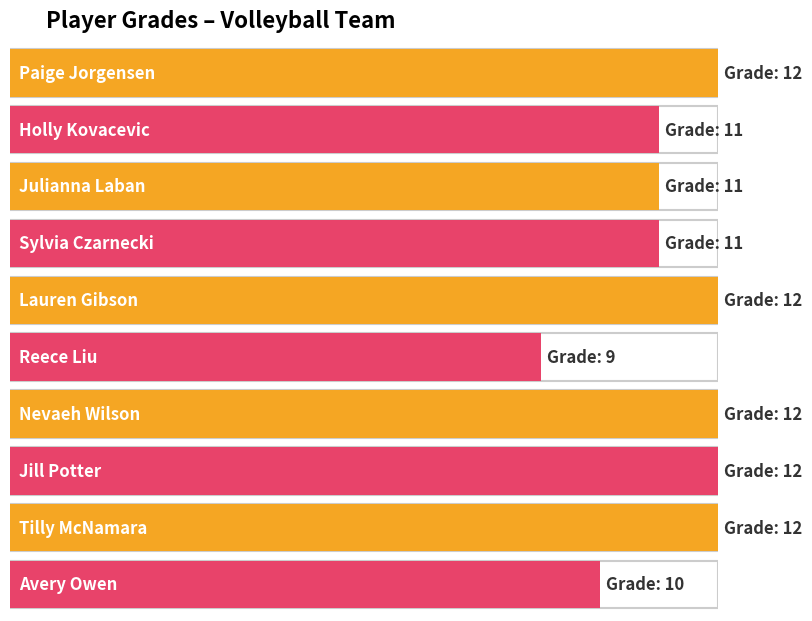

Does the chart contain stacked bars?

No